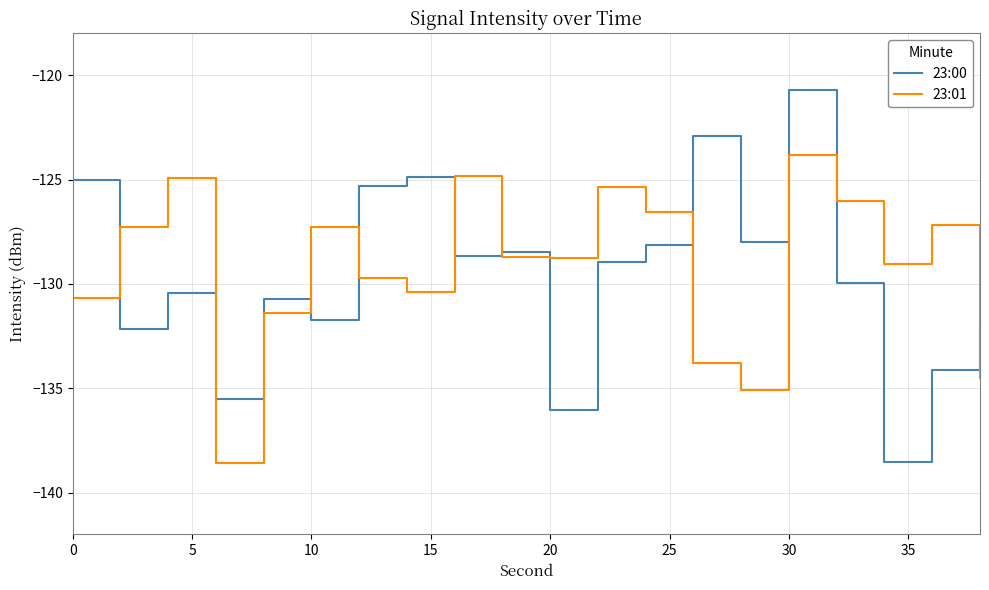

What is the smallest value displayed?

-138.6